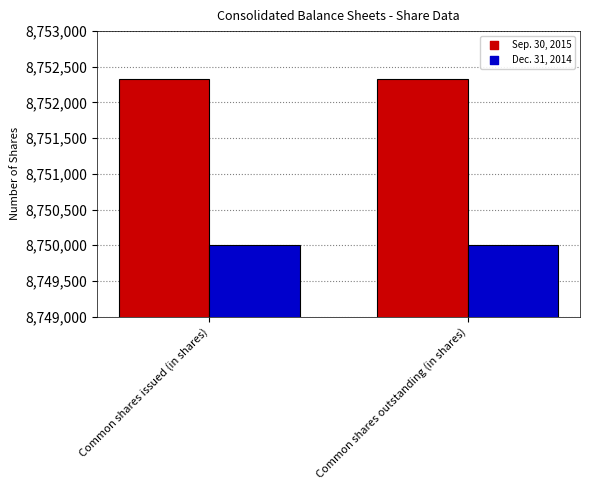

Is the value of Sep. 30, 2015 at Common shares issued (in shares) greater than the value of Dec. 31, 2014 at Common shares issued (in shares)?

Yes